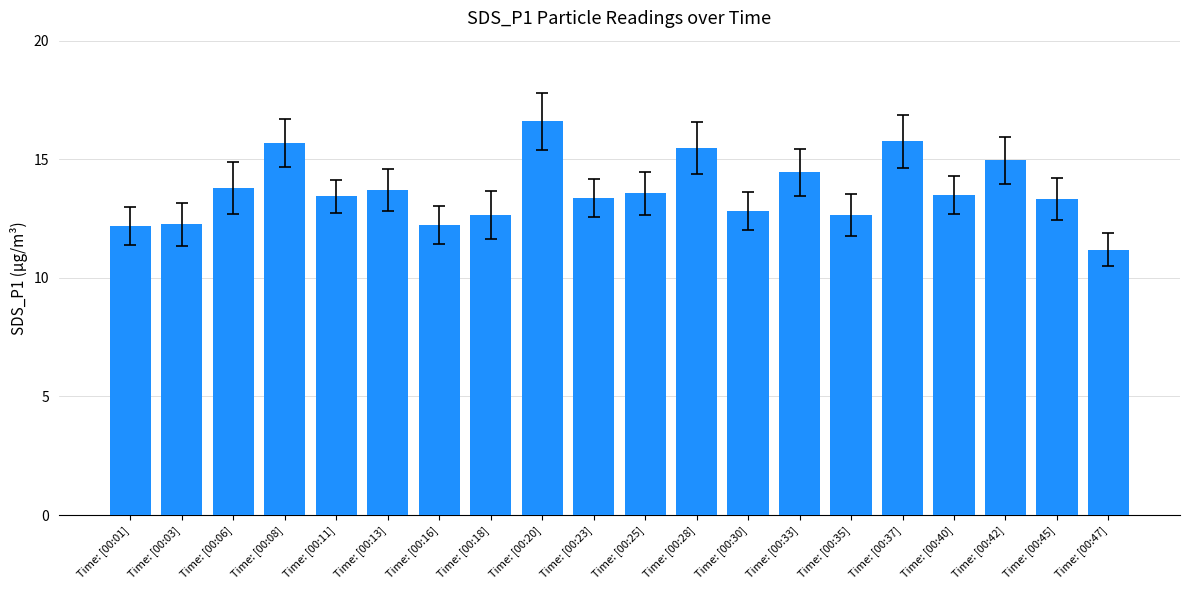

What is the sum of the values at Time: [00:42] and Time: [00:40]?

28.4